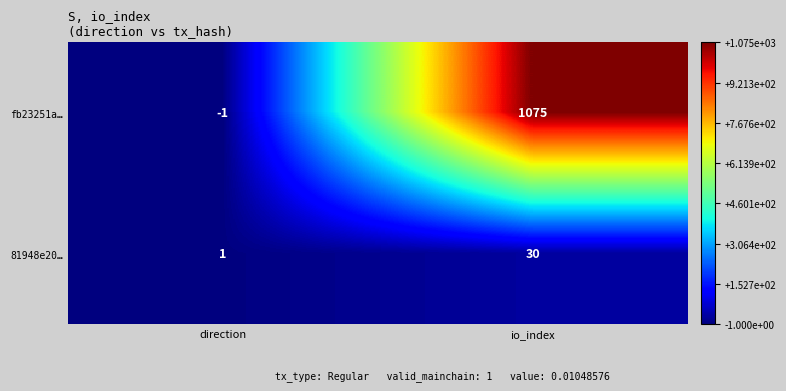

At which category is the sum across all series the highest?

io_index